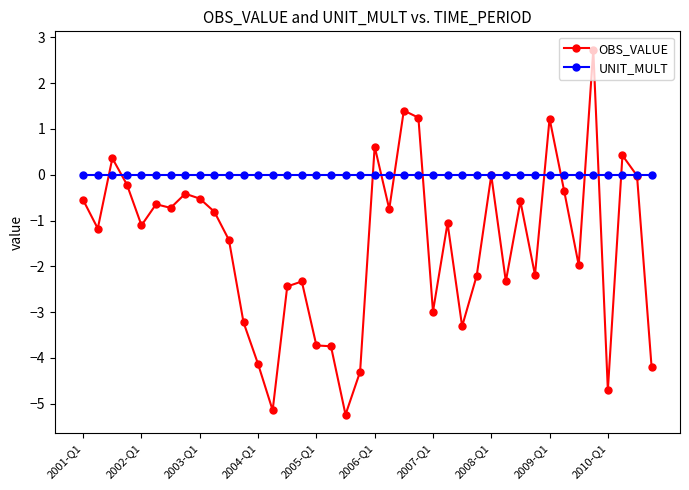

True or false: OBS_VALUE has more than 0 interior local peaks.

True